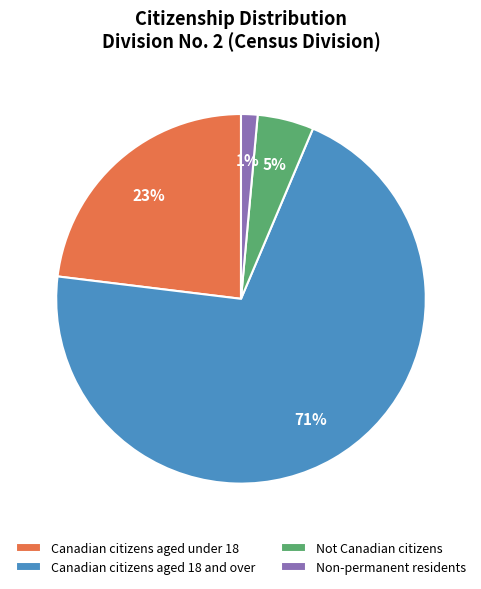

Combined, do Canadian citizens aged 18 and over and Not Canadian citizens account for over 50%?

Yes